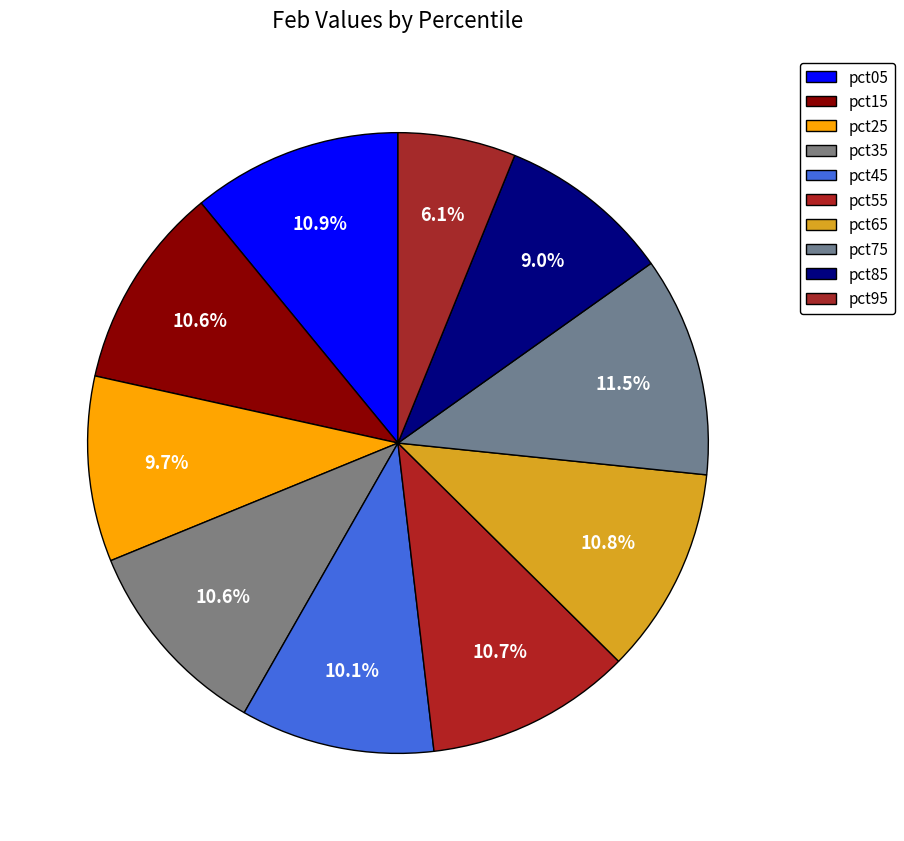

To the nearest percent, what is the average slice percentage?

10%